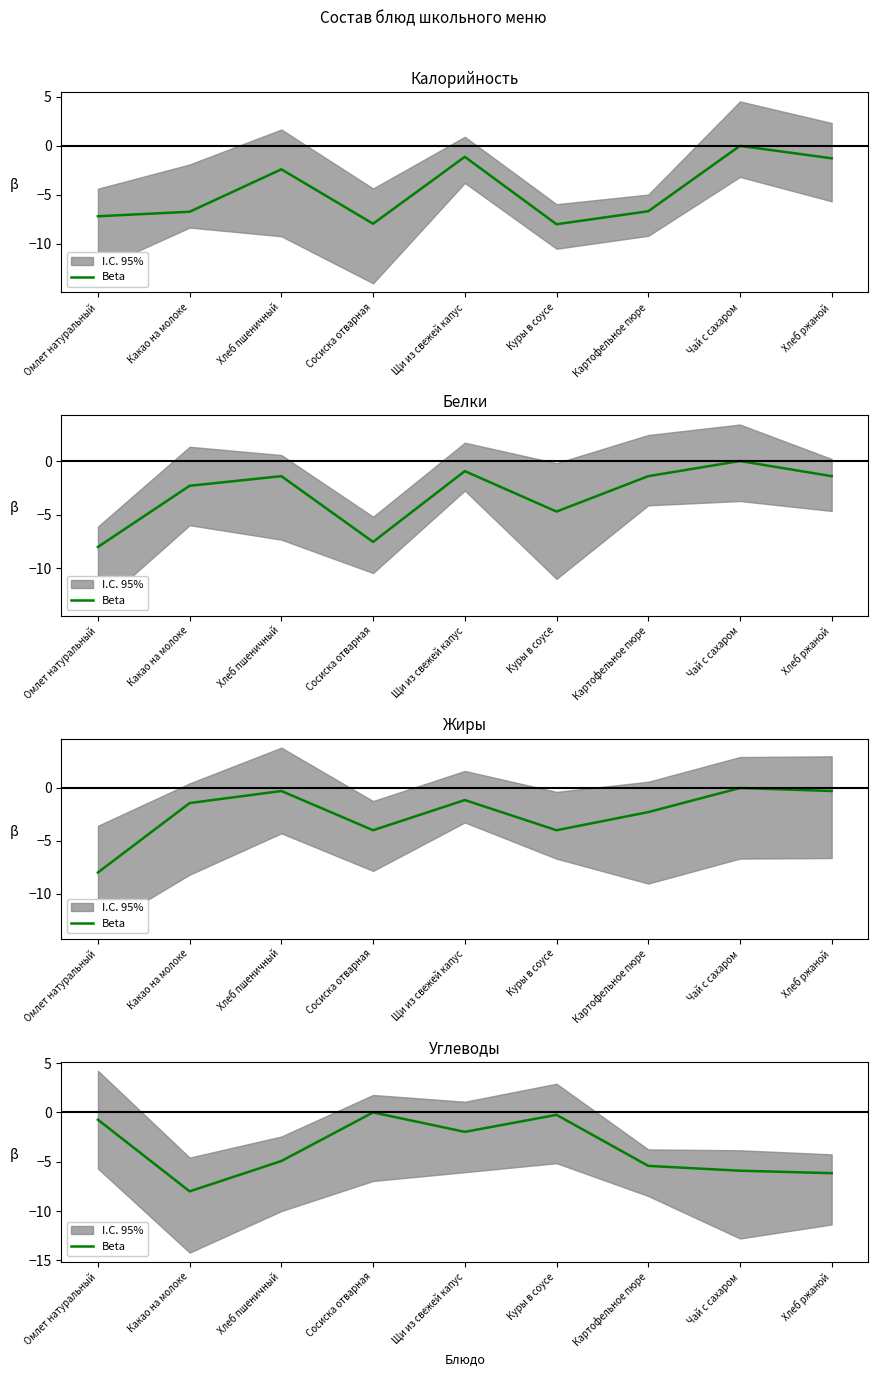

Rank the categories by value from lowest to highest.

Какао на молоке, Хлеб ржаной, Чай с сахаром, Картофельное пюре, Хлеб пшеничный, Щи из свежей капус, Омлет натуральный, Куры в соусе, Сосиска отварная